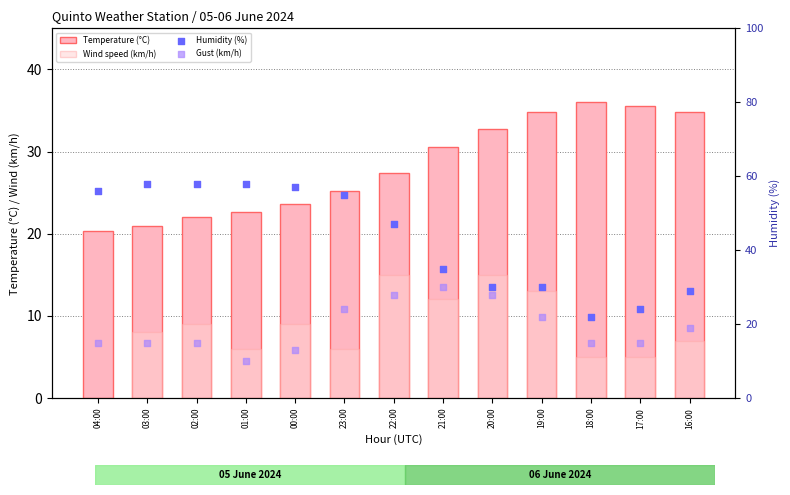

At how many categories does at least one series exceed 23?

13